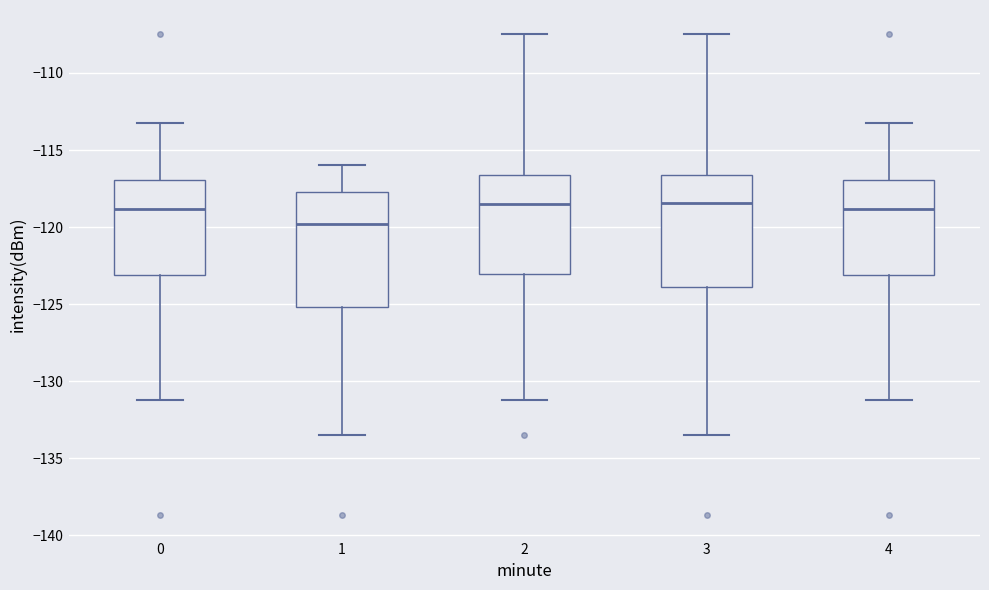

Reading left to right, read every box against the y-axis: the position of its median line, the range the box covers, and the ends of its whiskers. The values are not printed on the chart, so give them approximately, as read against the axis.

0: median -119.0, box -123.0 to -117.0, whiskers -131.0 to -113.5
1: median -120.0, box -125.0 to -117.5, whiskers -133.5 to -116.0
2: median -118.5, box -123.0 to -116.5, whiskers -131.0 to -107.5
3: median -118.5, box -124.0 to -116.5, whiskers -133.5 to -107.5
4: median -119.0, box -123.0 to -117.0, whiskers -131.0 to -113.5